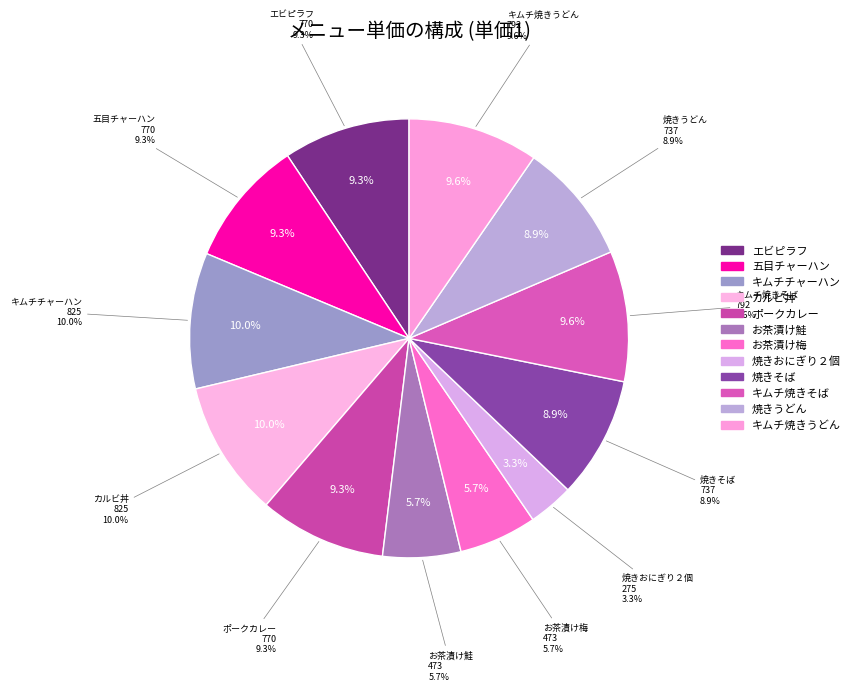

To the nearest percent, what percentage of the pie is ポークカレー?

9%